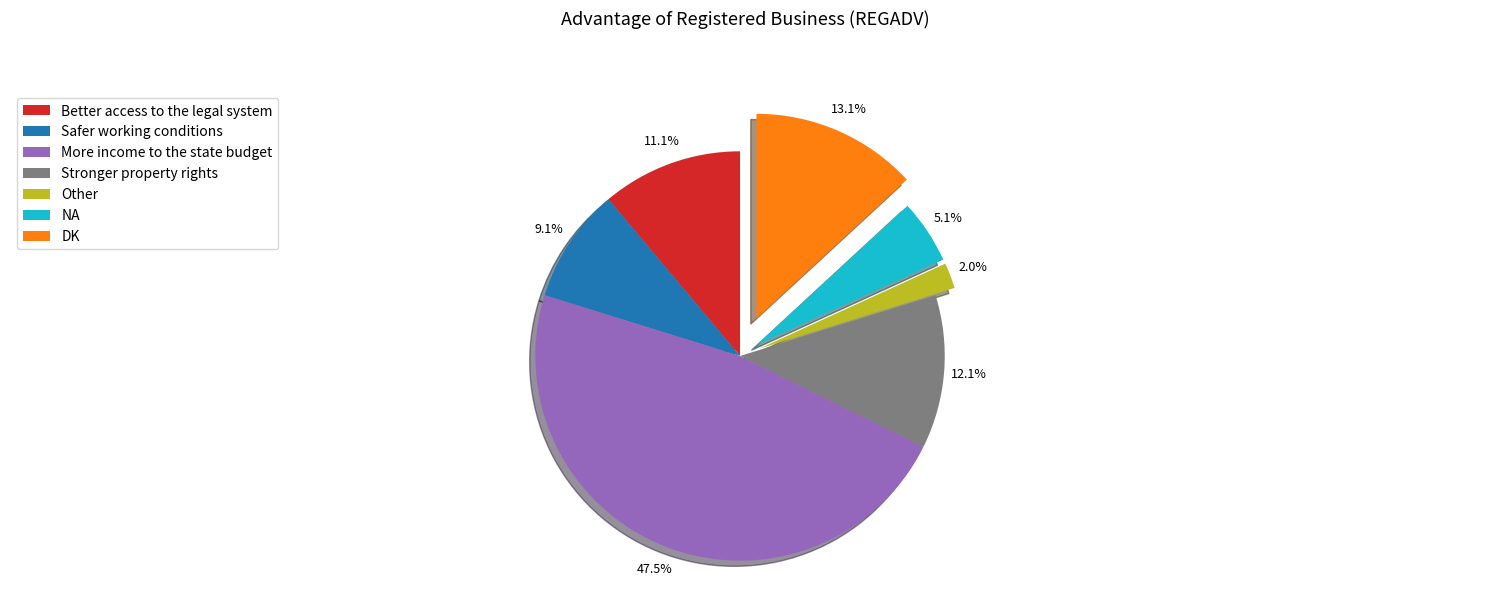

Which slice is the smallest?

Other